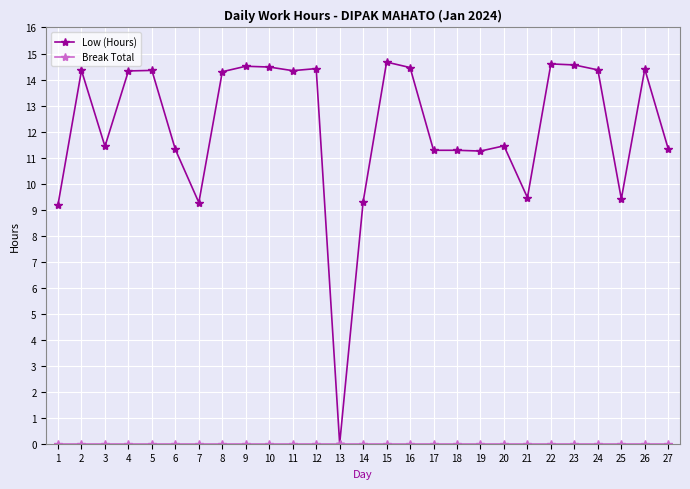

How many lines are shown in the chart?

2